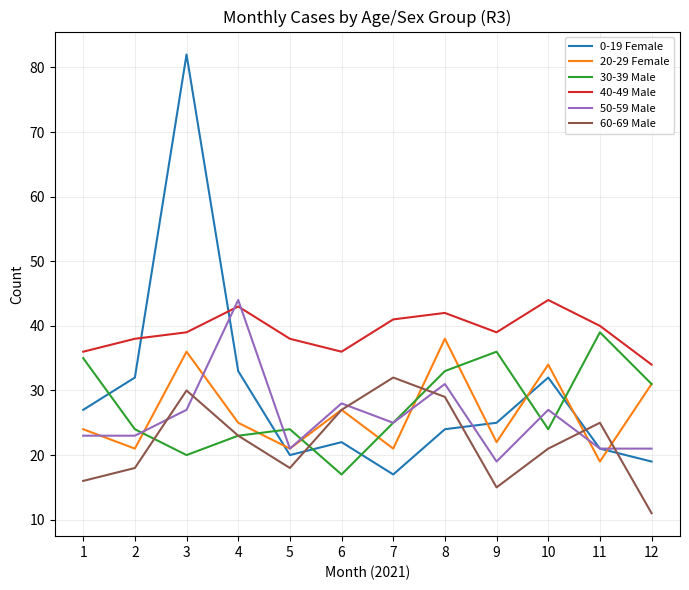

The value of 40-49 Male at 7 is 14. True or false?

False